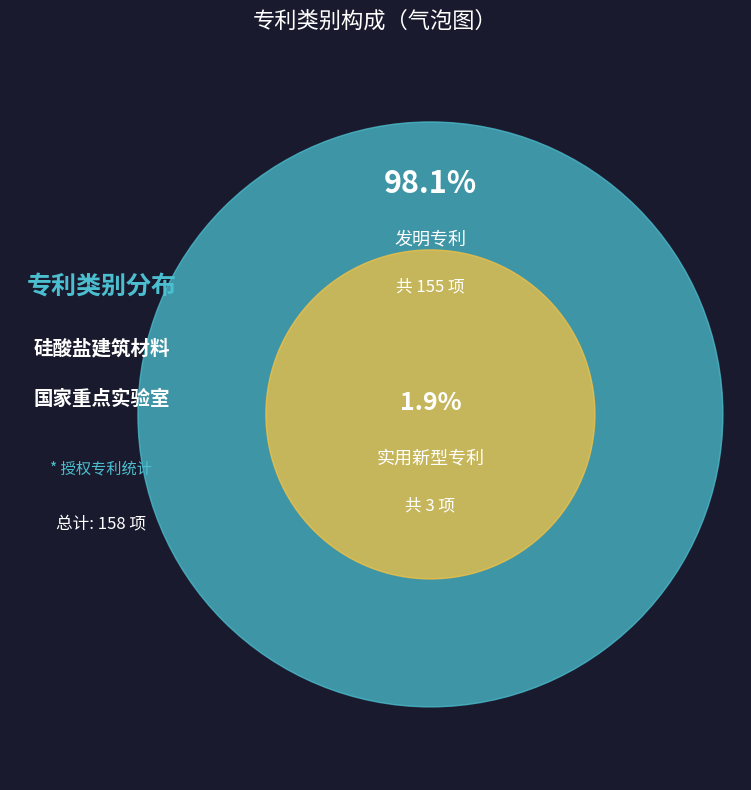

What percentage is the 发明专利 slice, to the nearest percent?

98%